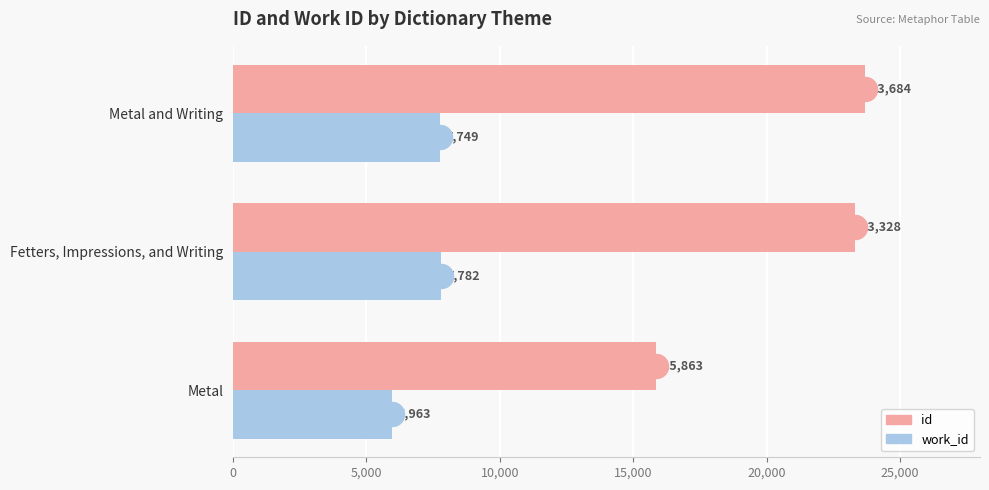

Which series contains the highest Y value?

id